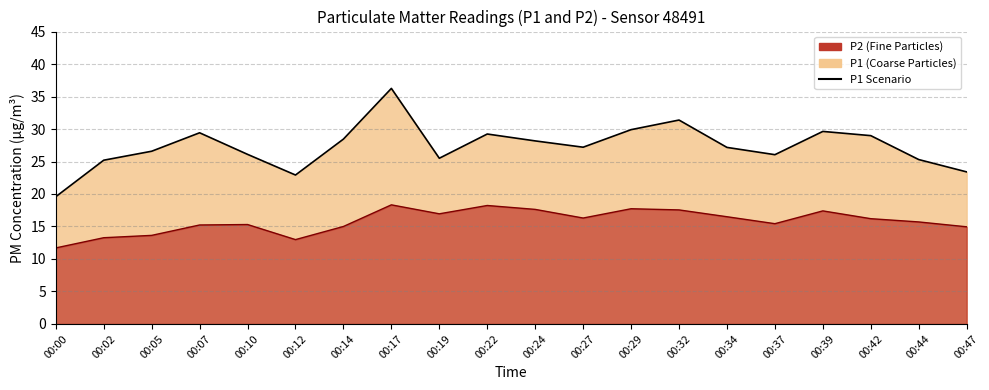

Which label corresponds to the largest value in the chart?

00:17